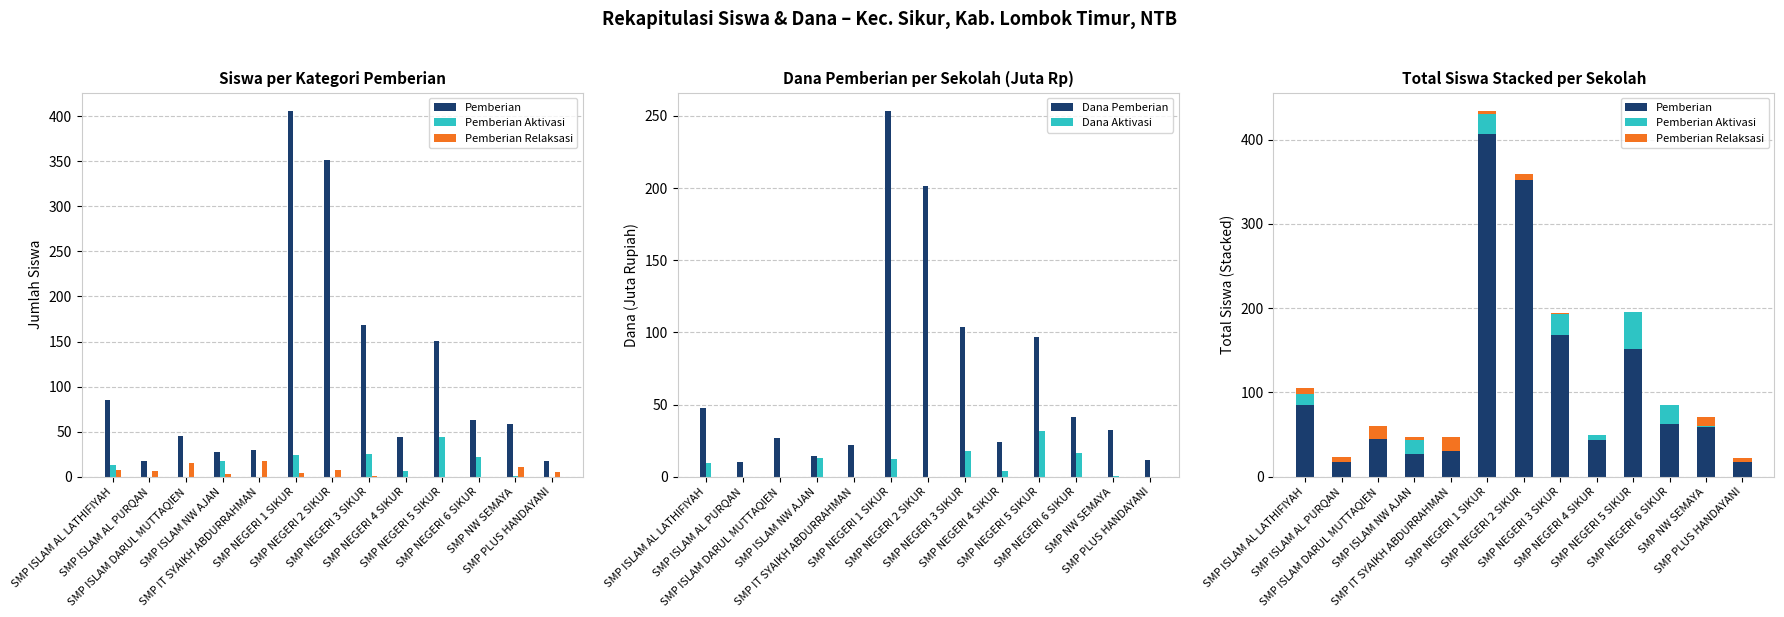

Is the value of Dana Aktivasi at SMP IT SYAIKH ABDURRAHMAN greater than the value of Pemberian Aktivasi at SMP NEGERI 2 SIKUR?

No